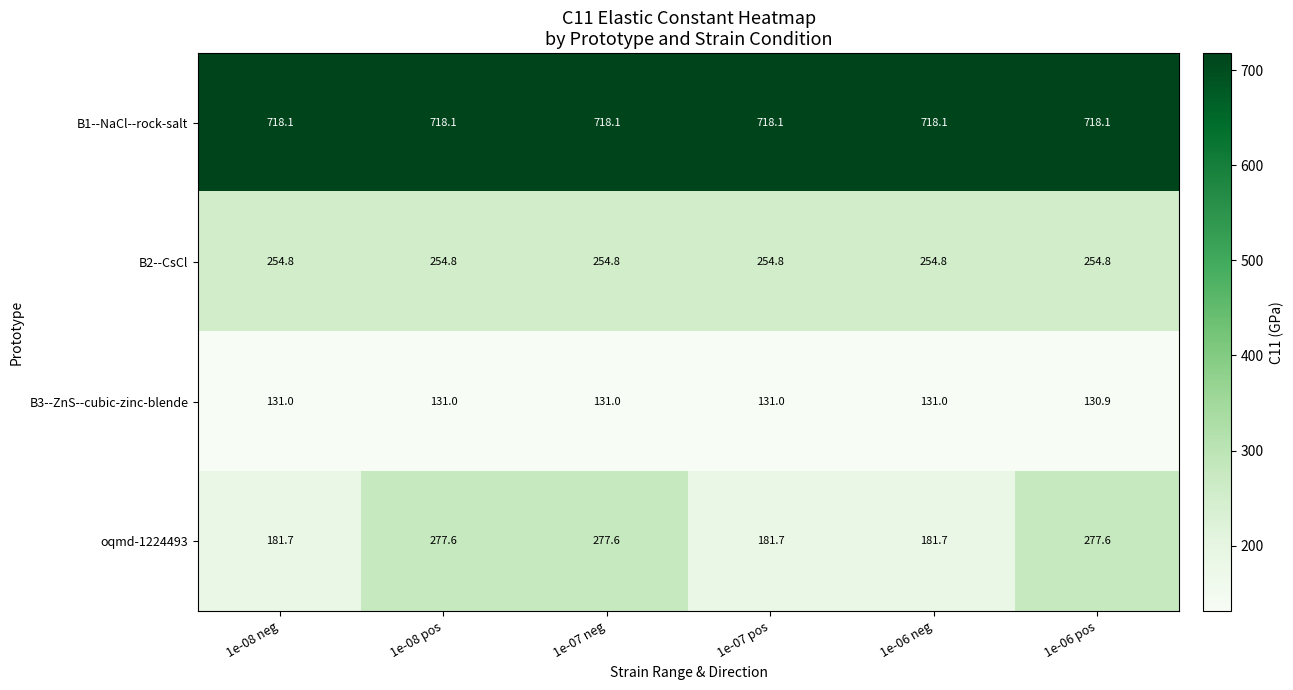

Is it true that B1--NaCl--rock-salt equals 718.1 at 1e-07 neg?

True